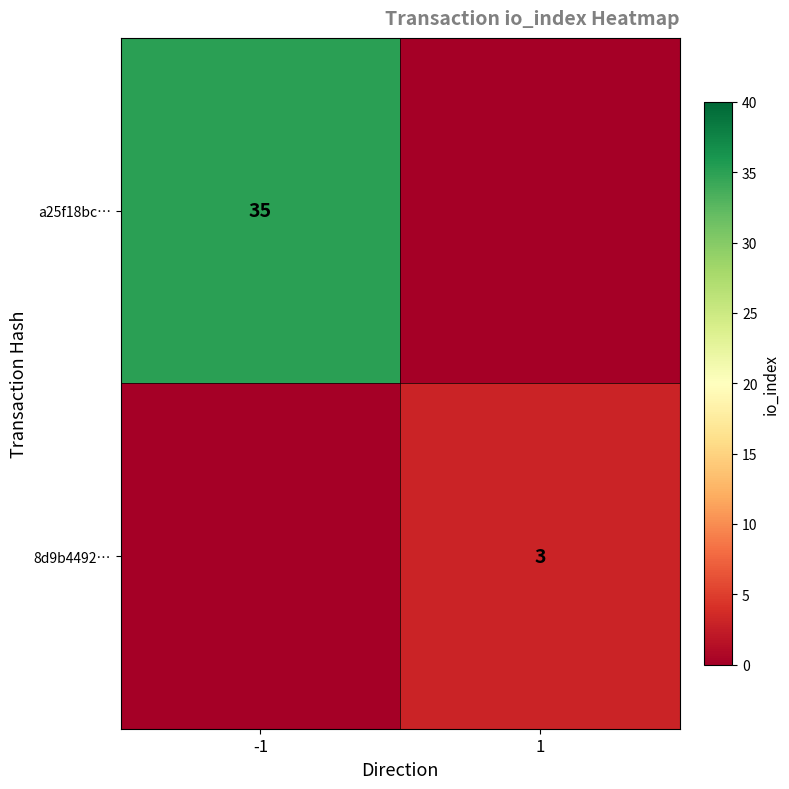

What is the sum of the 8d9b4492… values at 1 and -1?

3